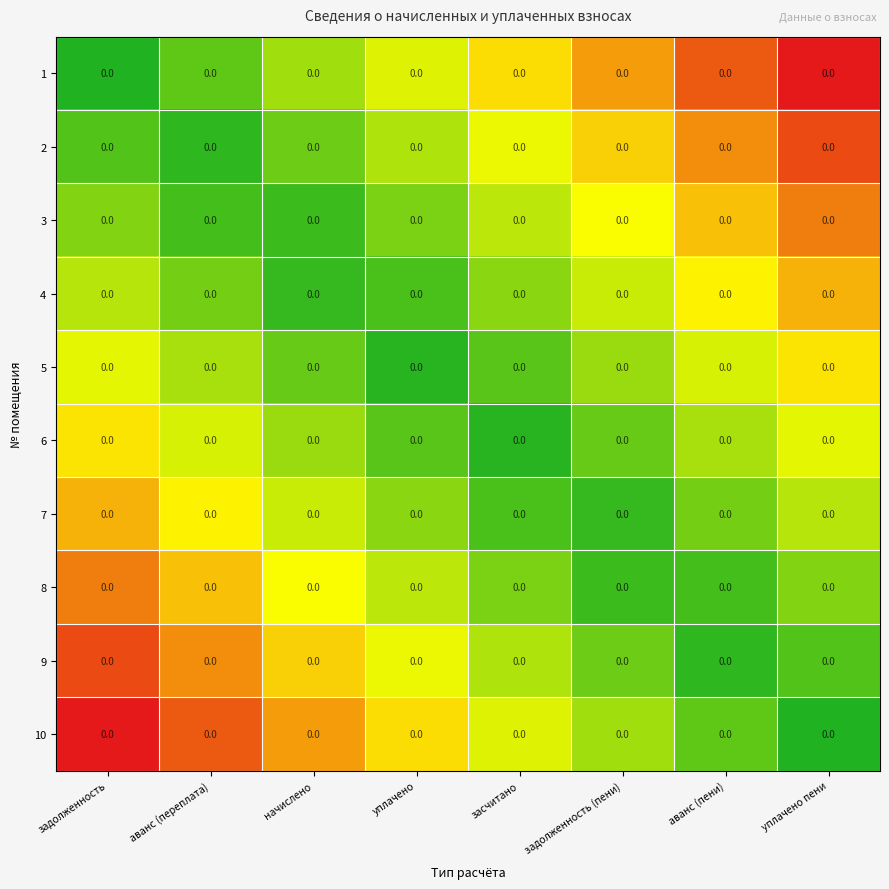

How many data points in 1 are above 0?

7